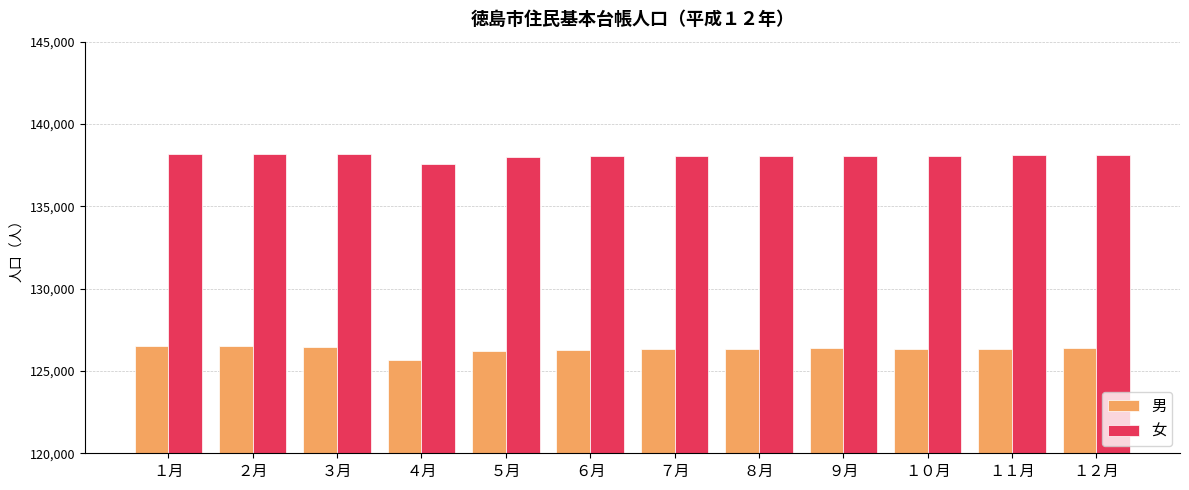

What are all the series names shown in the legend?

男, 女